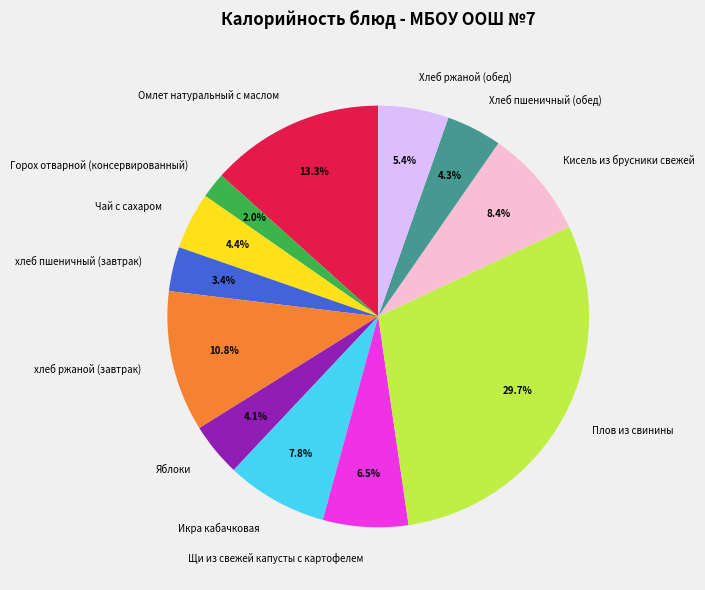

Approximately how many times larger is the value at хлеб пшеничный (завтрак) compared to Хлеб пшеничный (обед)?

0.8